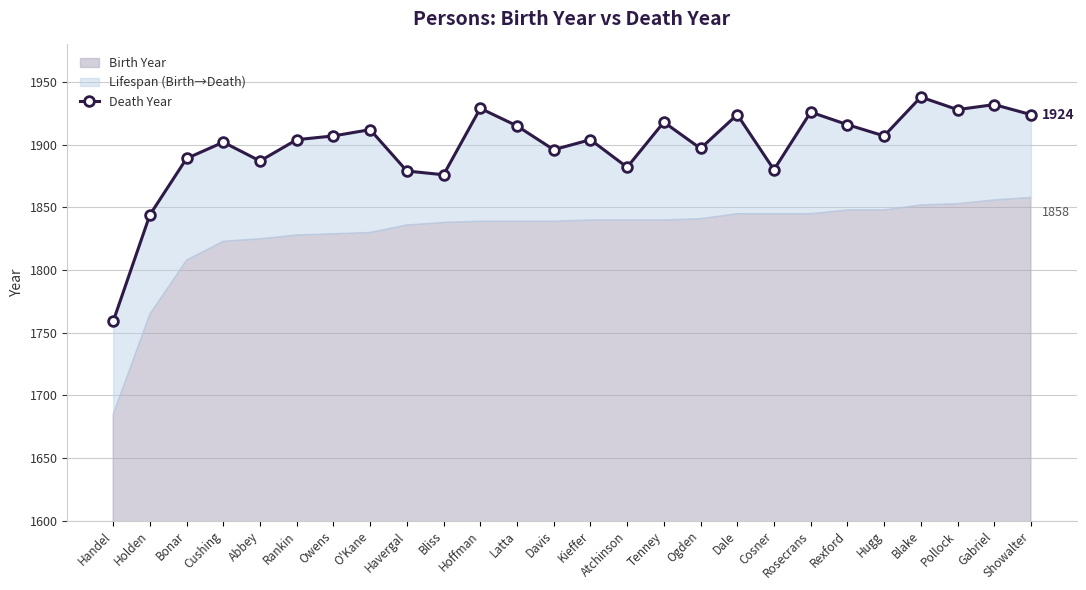

What is the label of the 24th point from the left?

Pollock